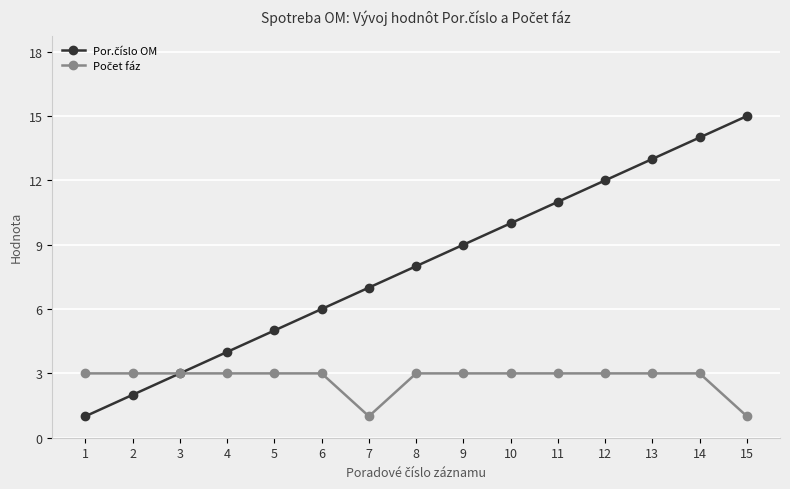

At which category is the sum across all series the highest?

14